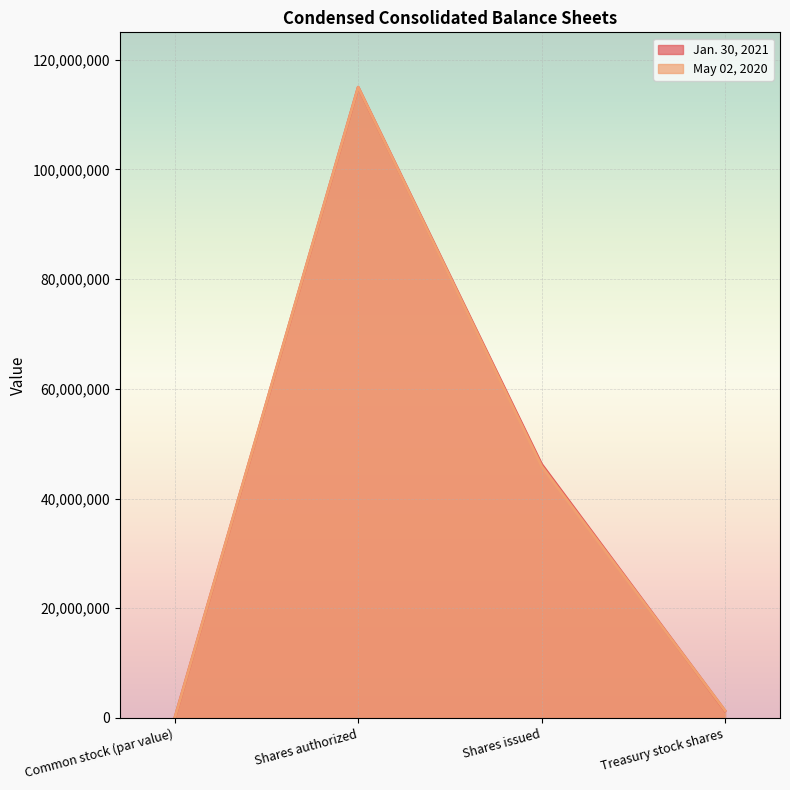

What is the label of the 2nd point from the left?

Shares authorized